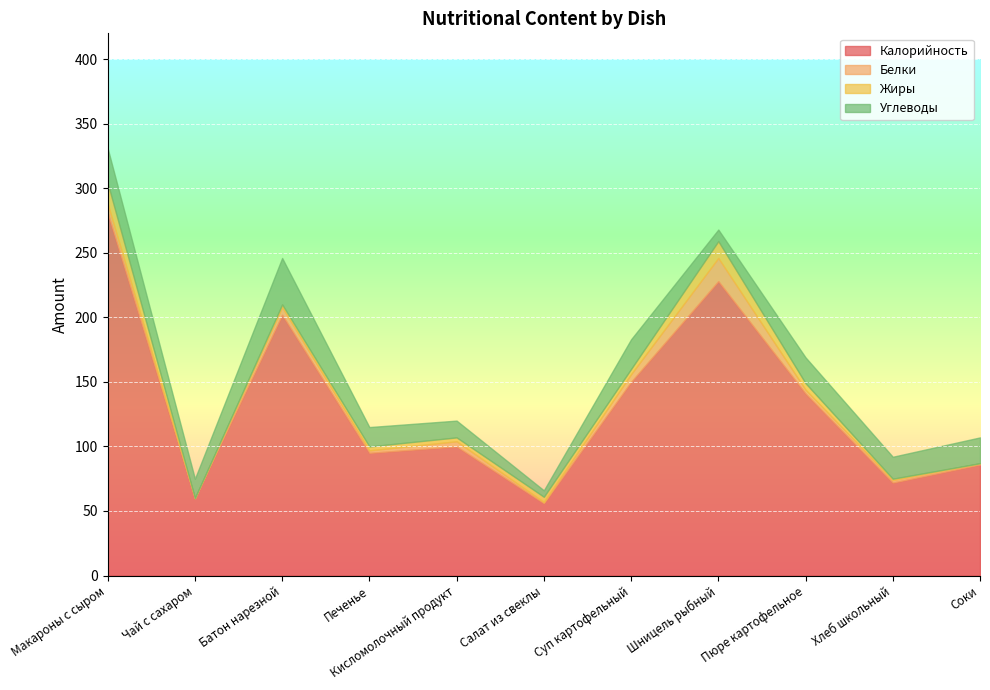

Which series has the widest spread of values?

Калорийность